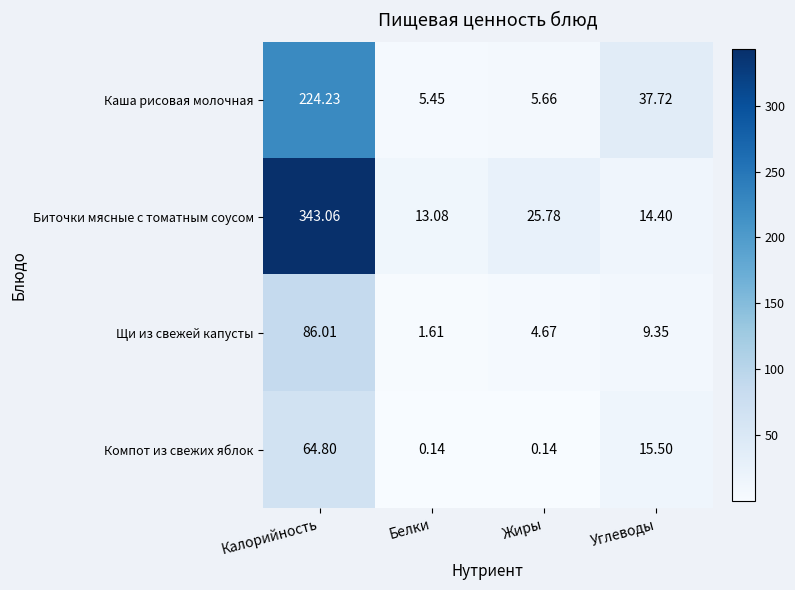

Rank the categories by Каша рисовая молочная value from highest to lowest.

Калорийность, Углеводы, Жиры, Белки